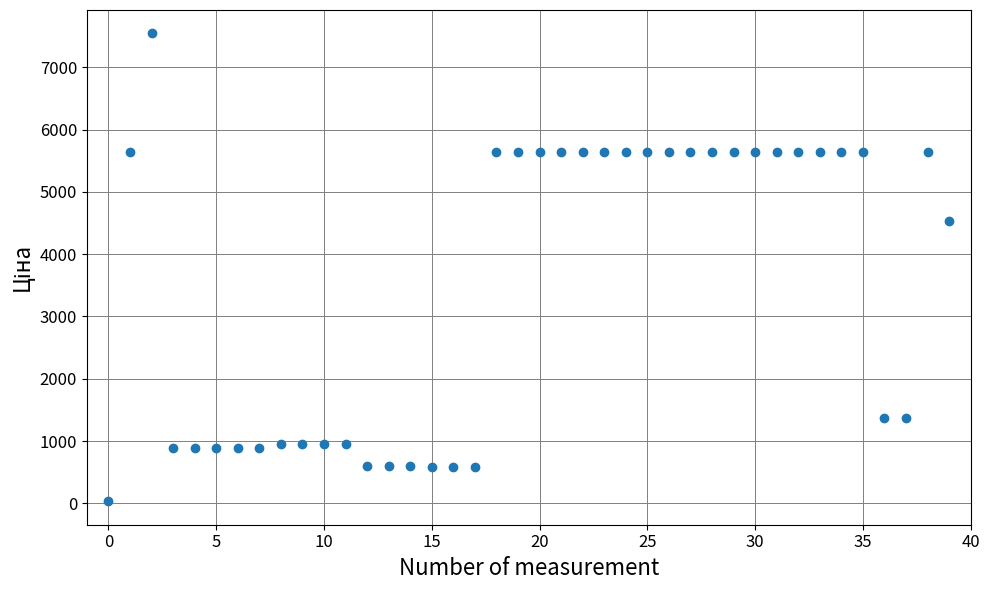

What is the range of Y values (max minus min)?

7513.8